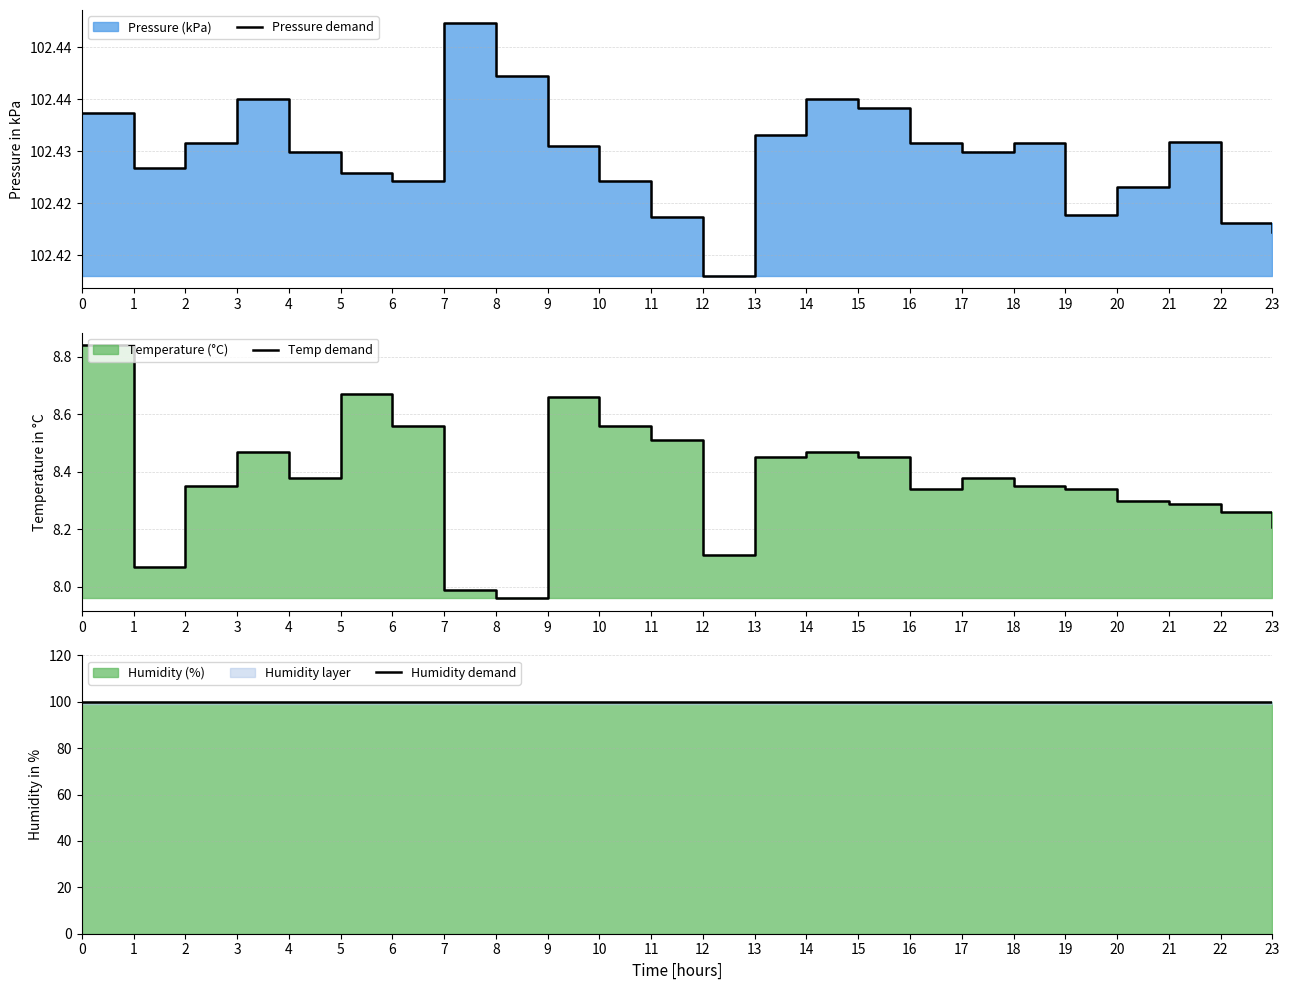

Is it true that Temp demand equals 15.1 at 3?

False